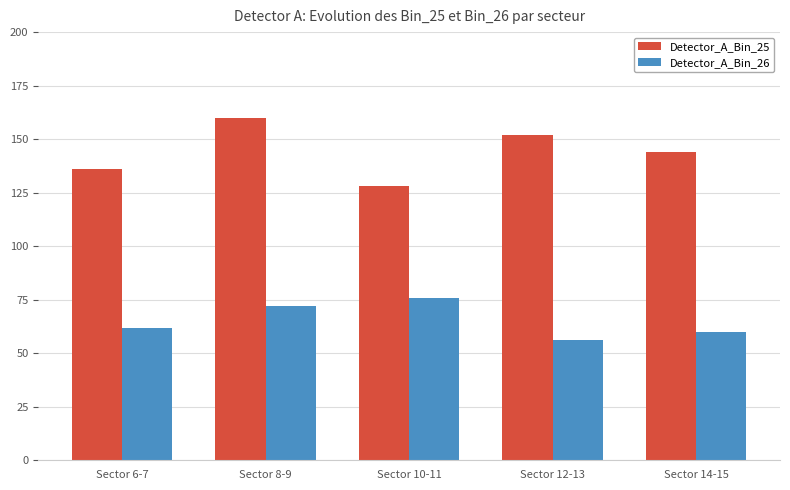

What is the value of the Detector_A_Bin_25 bar at the 3rd from the left?

128